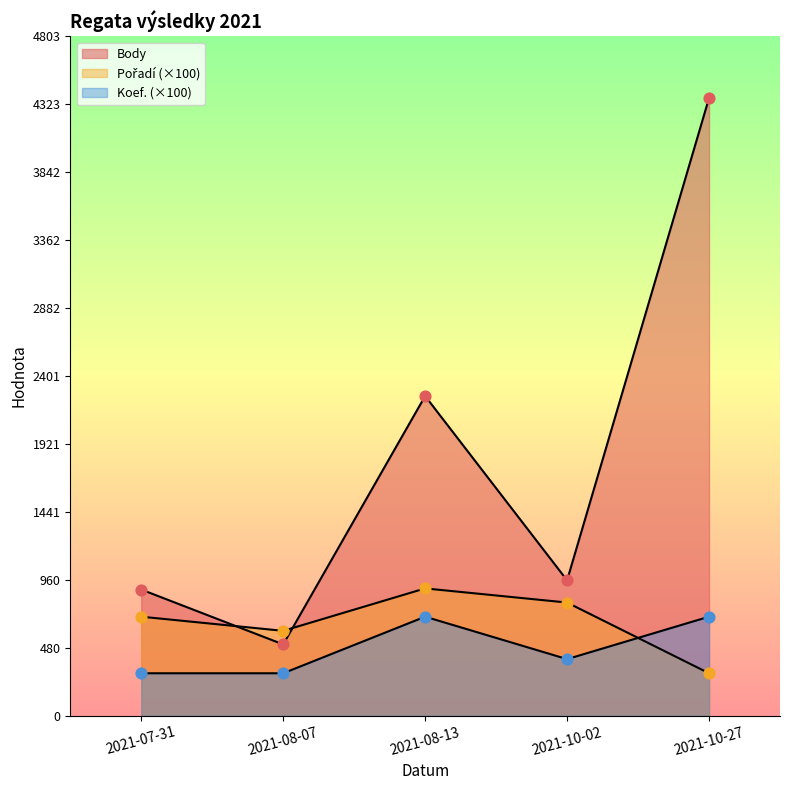

Which series contains the highest Y value?

Body